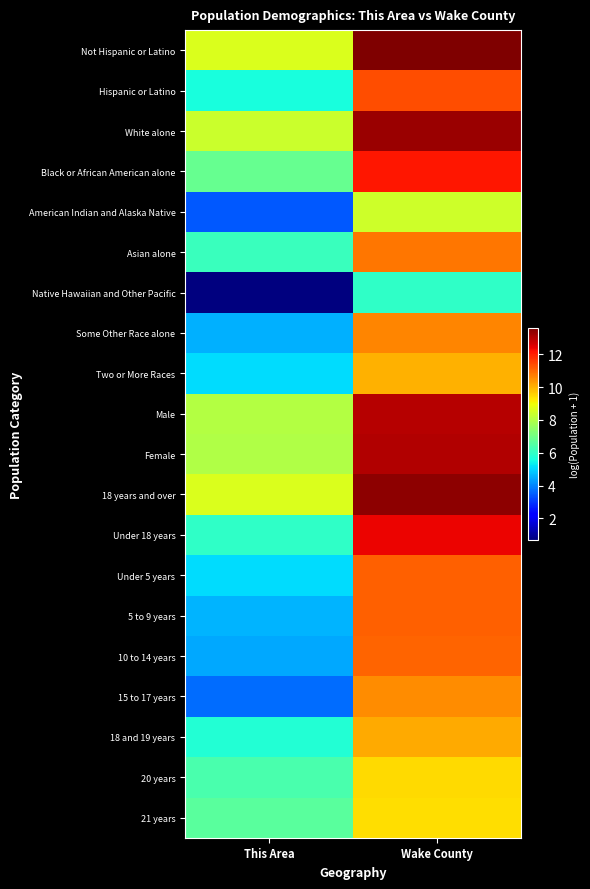

Reading right to left, list all the values displayed in this chart.

Not Hispanic or Latino: Wake County=13.6	This Area=8.7
Hispanic or Latino: Wake County=11.4	This Area=5.6
White alone: Wake County=13.3	This Area=8.4
Black or African American alone: Wake County=12.1	This Area=6.8
American Indian and Alaska Native: Wake County=8.4	This Area=3.4
Asian alone: Wake County=10.8	This Area=6.1
Native Hawaiian and Other Pacific: Wake County=6.0	This Area=0.7
Some Other Race alone: Wake County=10.6	This Area=4.6
Two or More Races: Wake County=10.0	This Area=5.1
Male: Wake County=13.0	This Area=8.0
Female: Wake County=13.0	This Area=8.0
18 years and over: Wake County=13.4	This Area=8.6
Under 18 years: Wake County=12.4	This Area=6.0
Under 5 years: Wake County=11.1	This Area=5.1
5 to 9 years: Wake County=11.1	This Area=4.6
10 to 14 years: Wake County=11.1	This Area=4.4
15 to 17 years: Wake County=10.5	This Area=3.7
18 and 19 years: Wake County=10.1	This Area=5.8
20 years: Wake County=9.4	This Area=6.3
21 years: Wake County=9.4	This Area=6.6